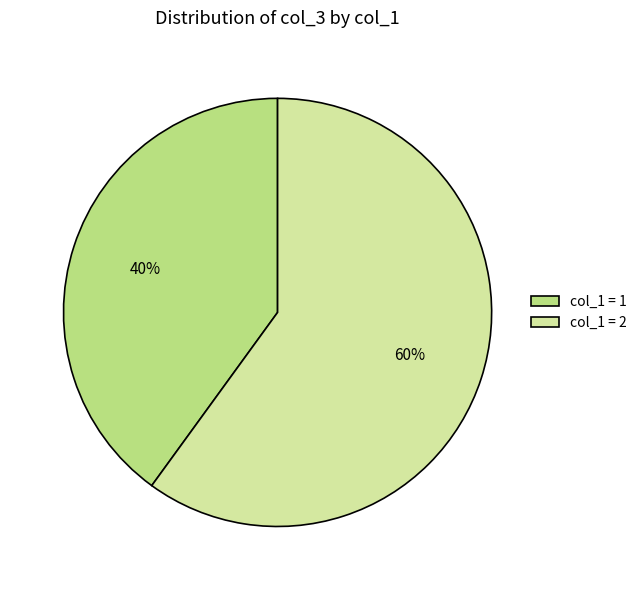

Combined, do col_1 = 1 and col_1 = 2 account for over 50%?

Yes